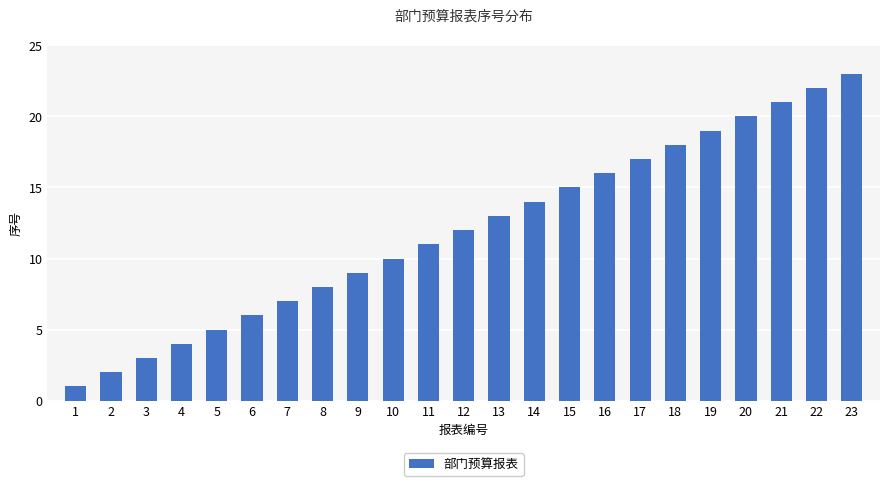

Are the bars horizontal?

No